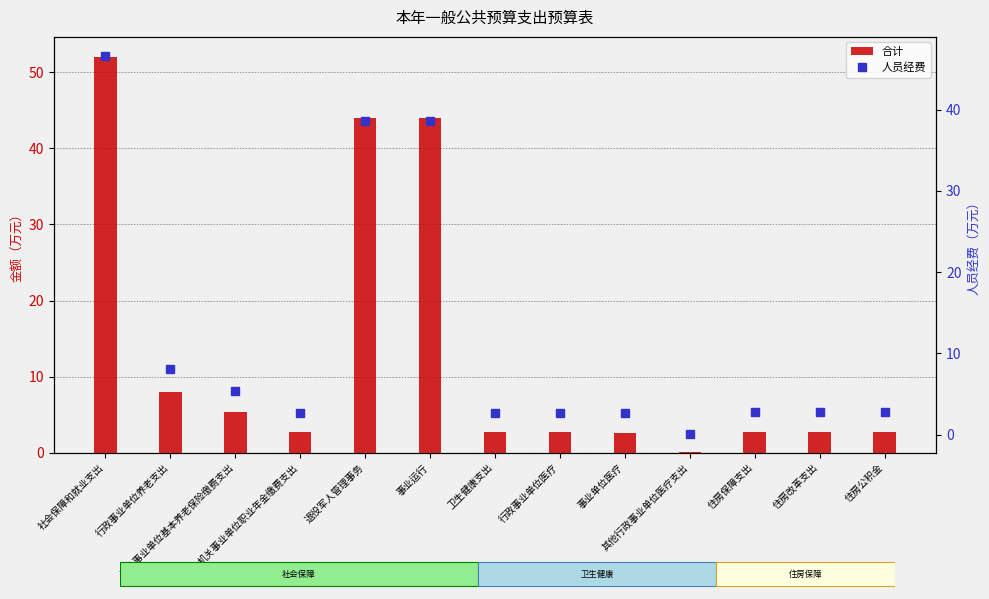

Does the chart contain stacked bars?

No